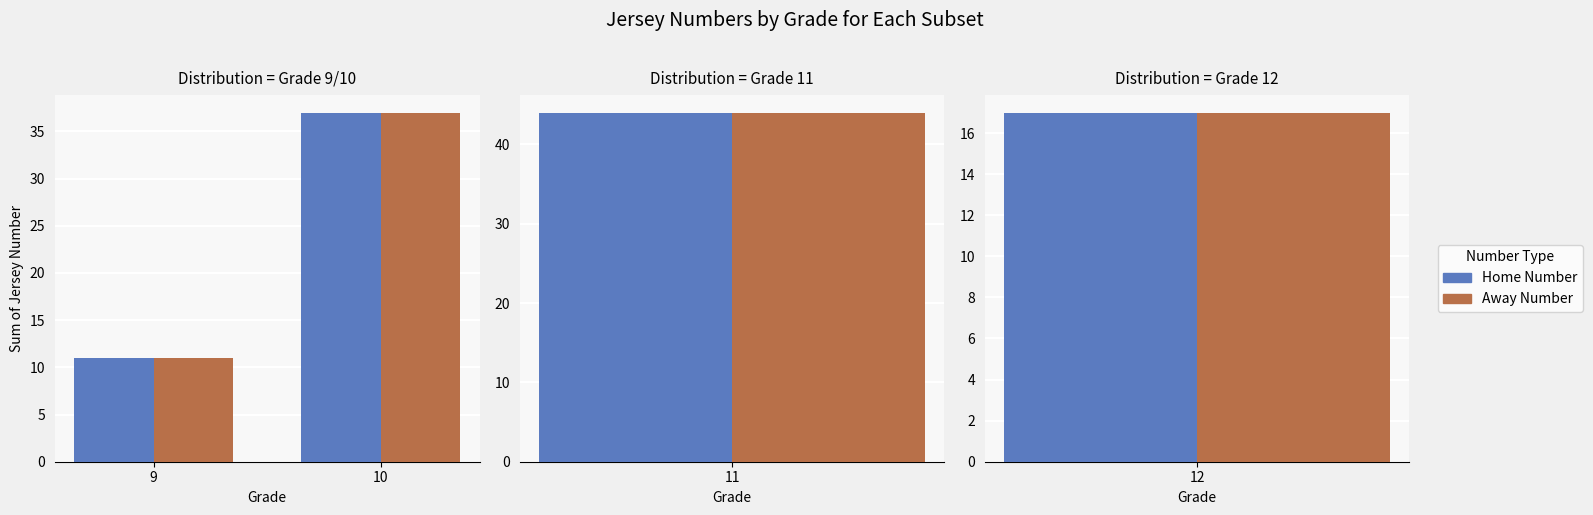

What value does the Away Number series have at 10, to the nearest 5?

35